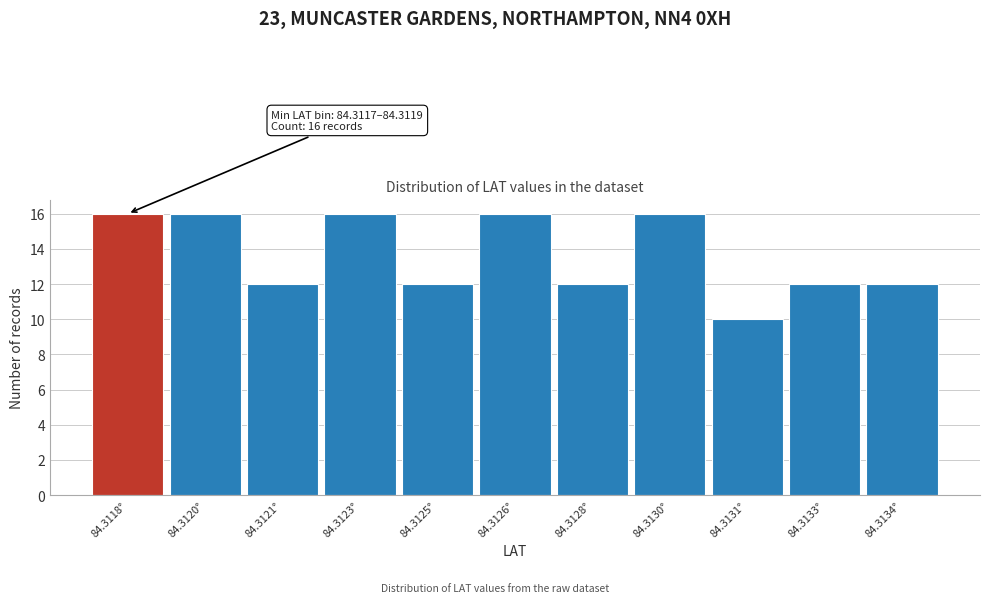

Reading left to right, what are all the values shown in this chart?

84.3118°=16	84.3120°=16	84.3121°=12	84.3123°=16	84.3125°=12	84.3126°=16	84.3128°=12	84.3130°=16	84.3131°=10	84.3133°=12	84.3134°=12